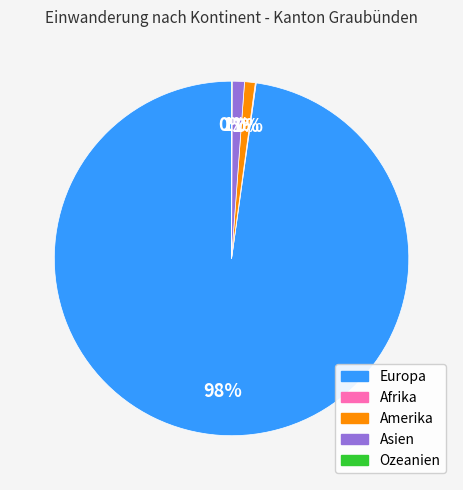

Is there a majority slice in this chart?

Yes